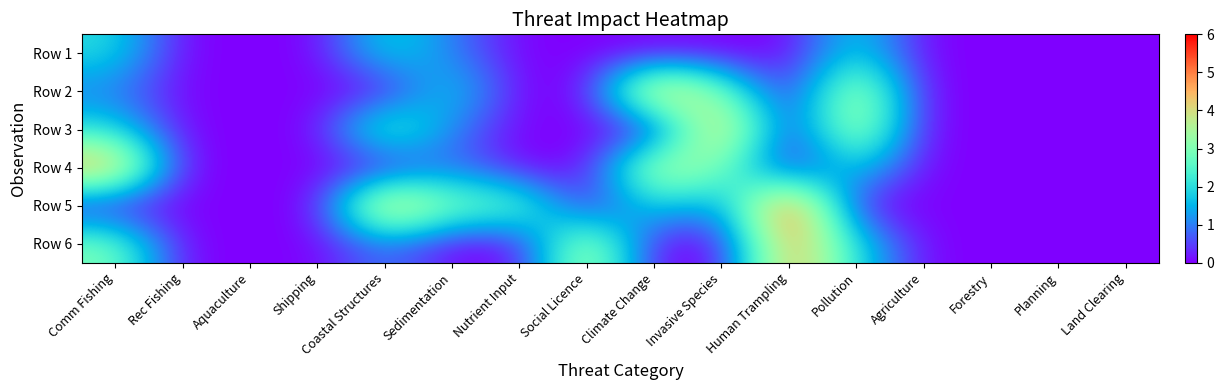

List the series in order of their peak value, highest first.

Row 5, Row 2, Row 3, Row 4, Row 6, Row 1